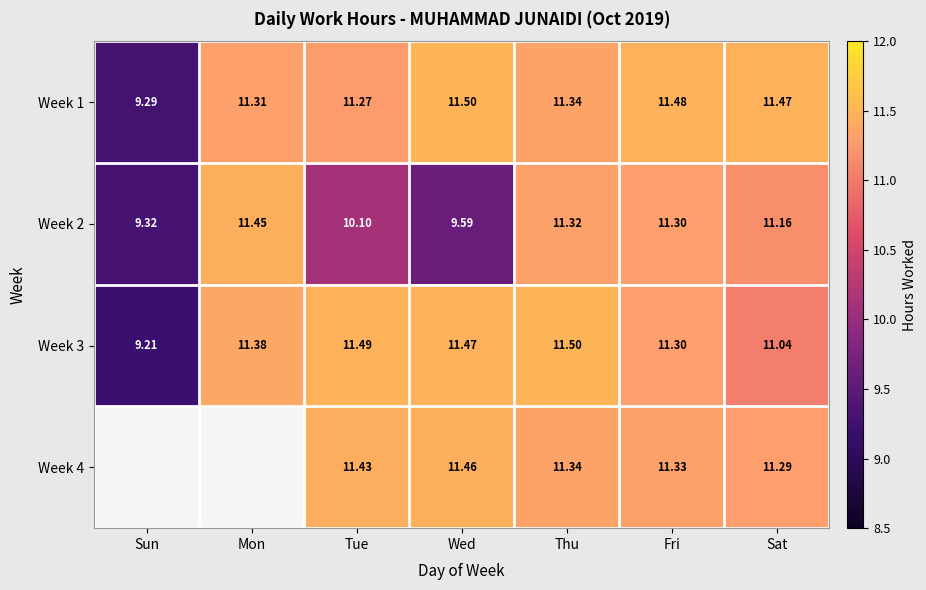

At how many categories does at least one series exceed 10?

6